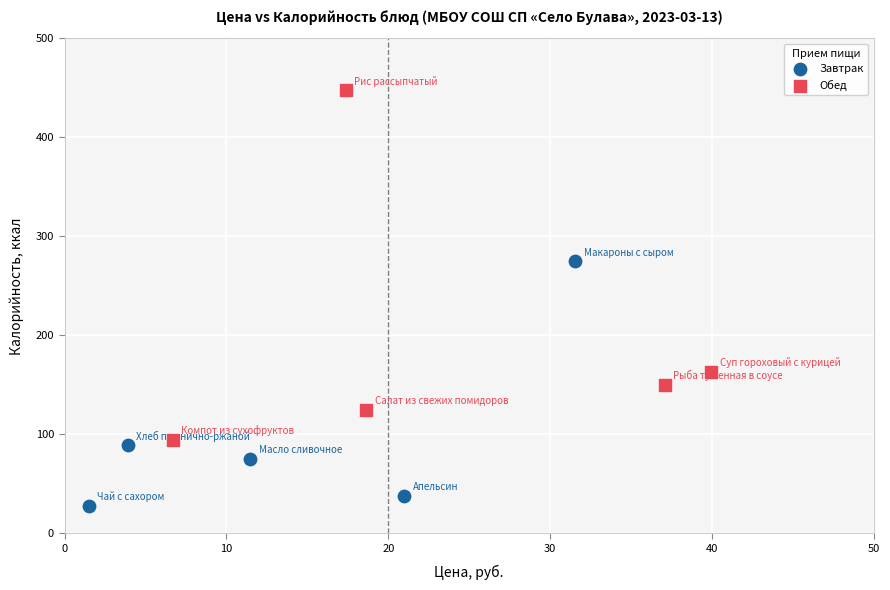

Which series has the largest Y range (max minus min)?

Обед